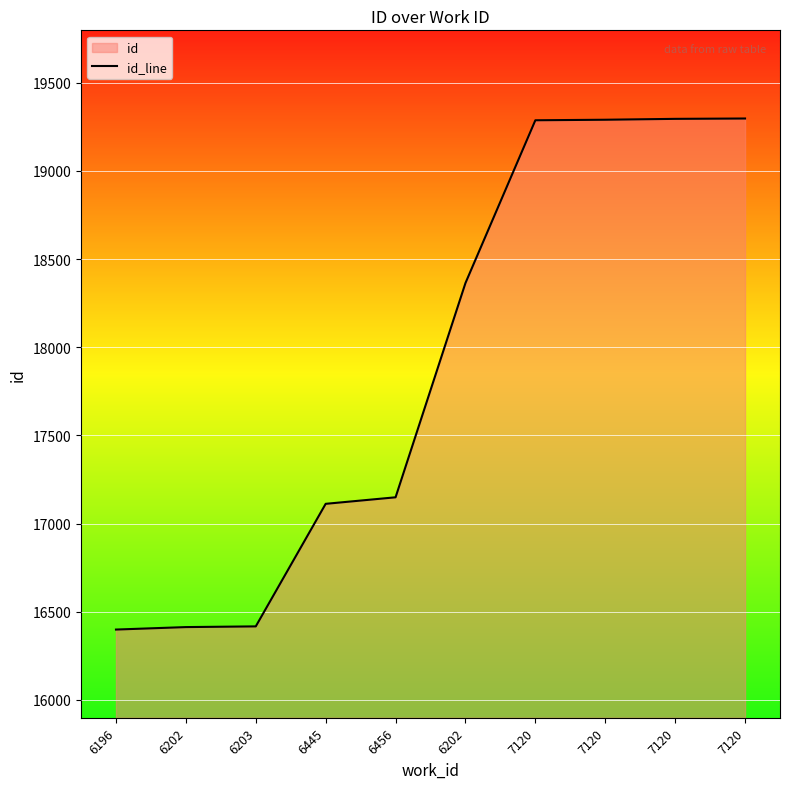

What is the smallest value displayed?

16399